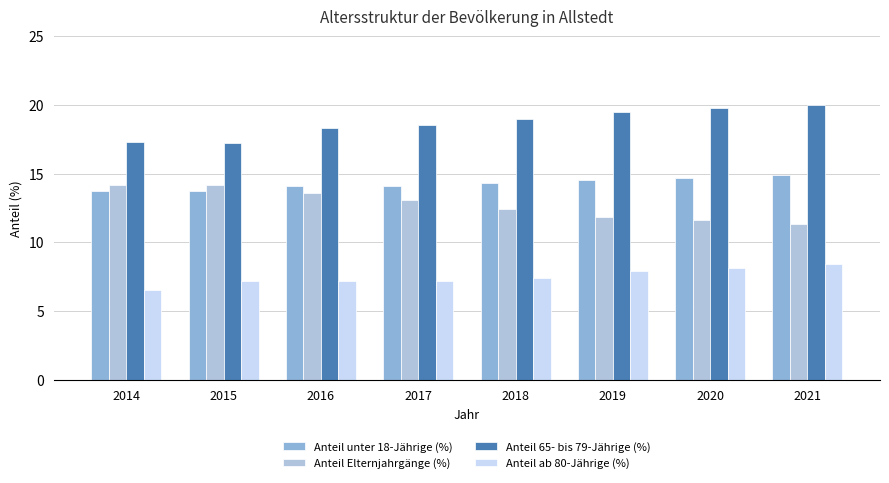

True or false: Anteil unter 18-Jährige (%) has a value of 14.1 at 2016.

True